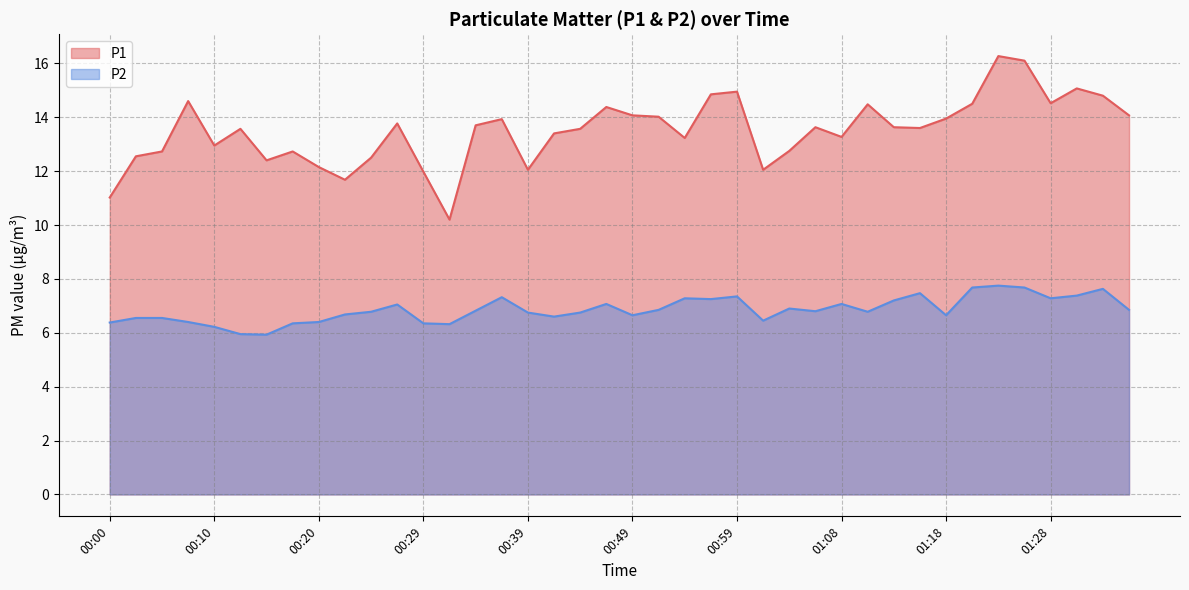

True or false: P1 and P2 cross at least once.

False